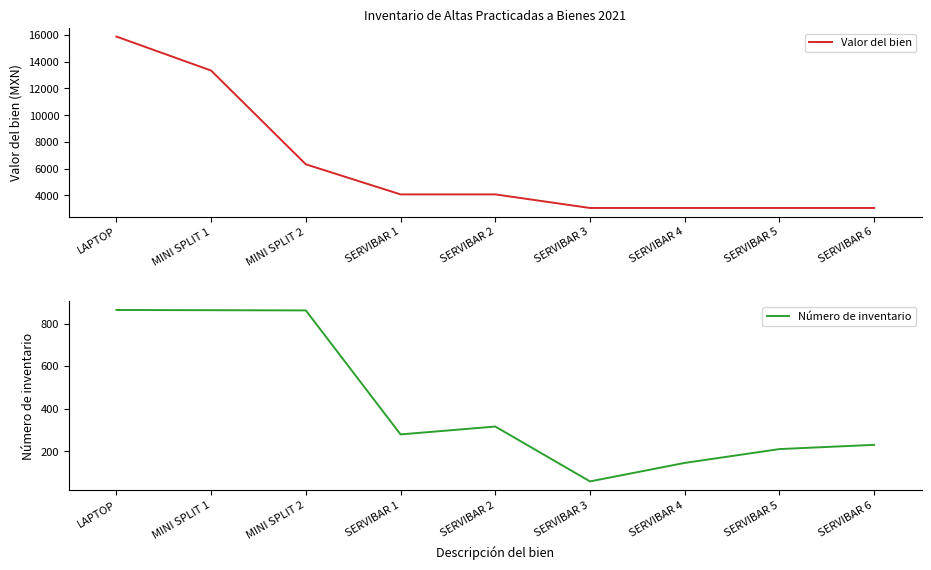

At which category is the sum across all series the highest?

LAPTOP